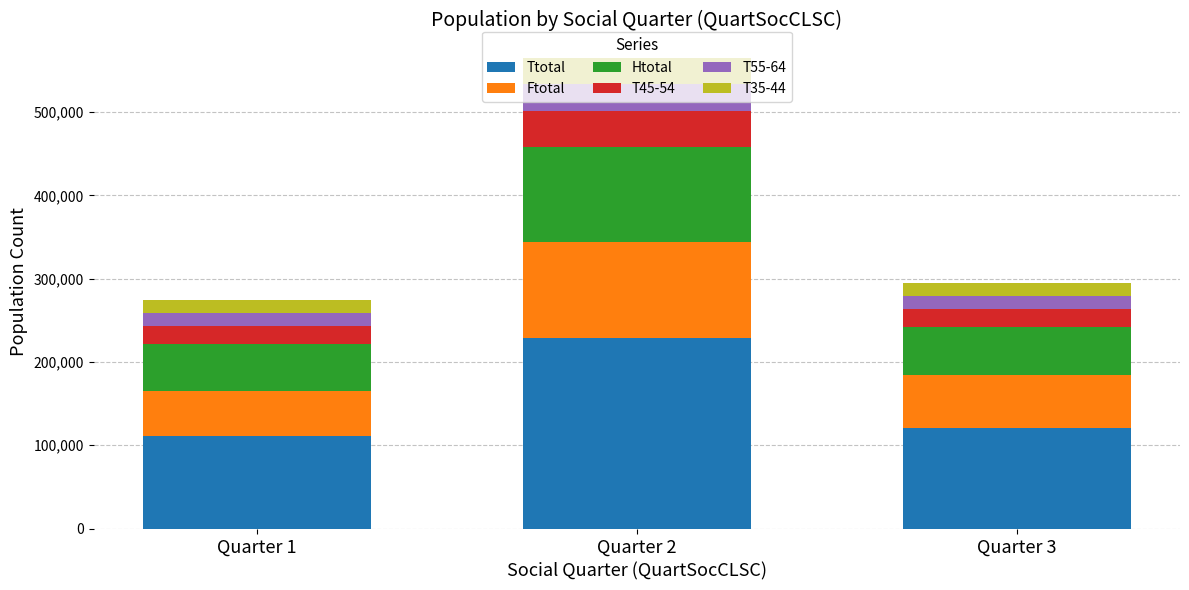

The value of Ttotal at Quarter 2 is 229110. True or false?

True